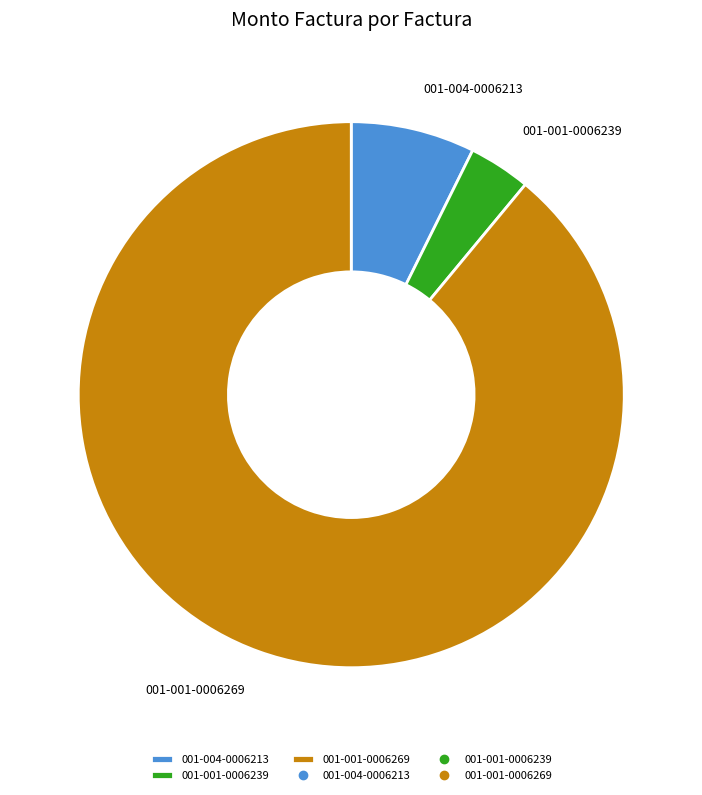

Which has a higher value, 001-001-0006239 or 001-001-0006269?

001-001-0006269